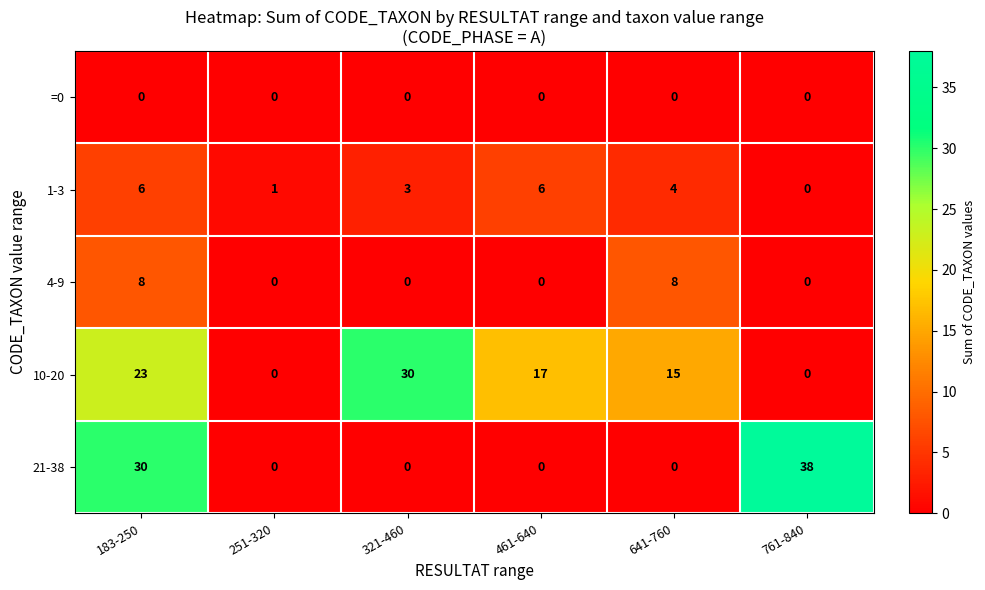

What is the total value across all series at 321-460?

33